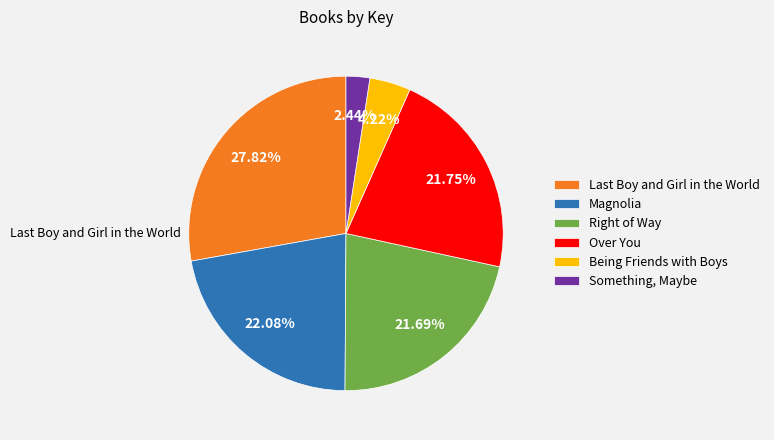

To the nearest percent, what is the difference between the largest and smallest slice percentages?

25%